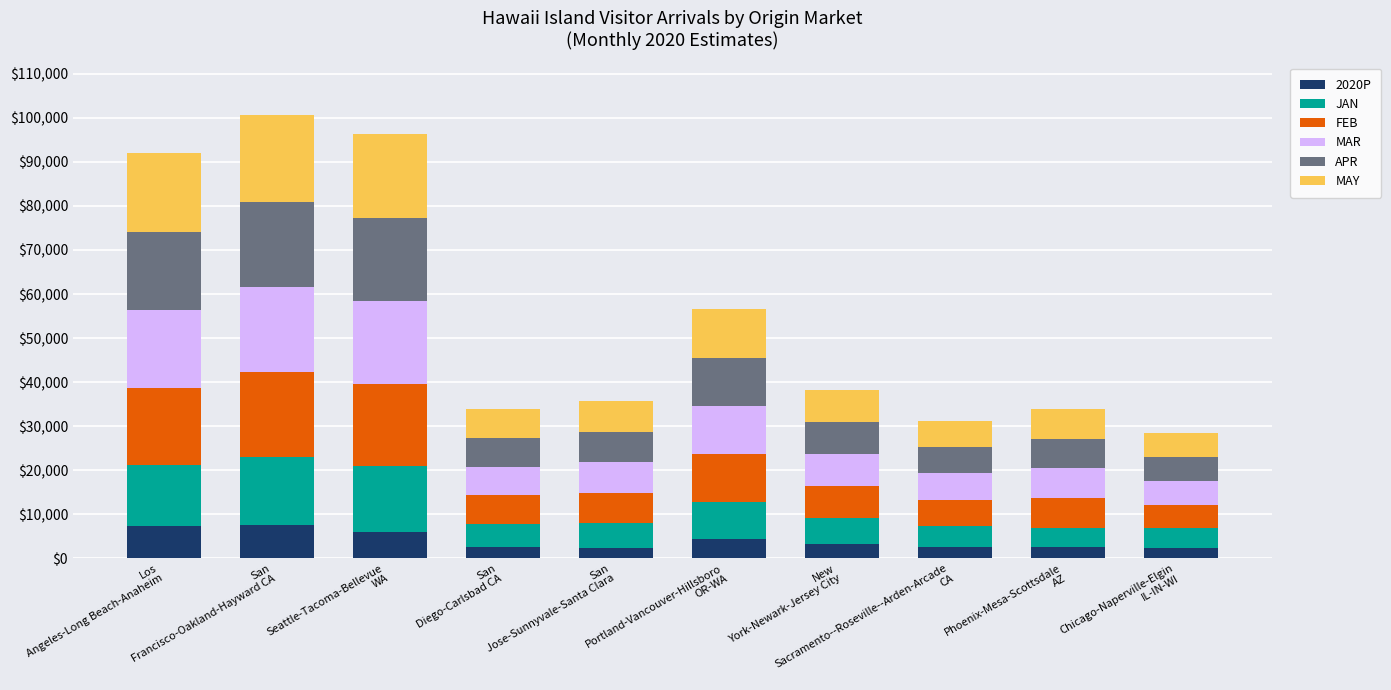

What is the minimum value for 2020P?

2312.6